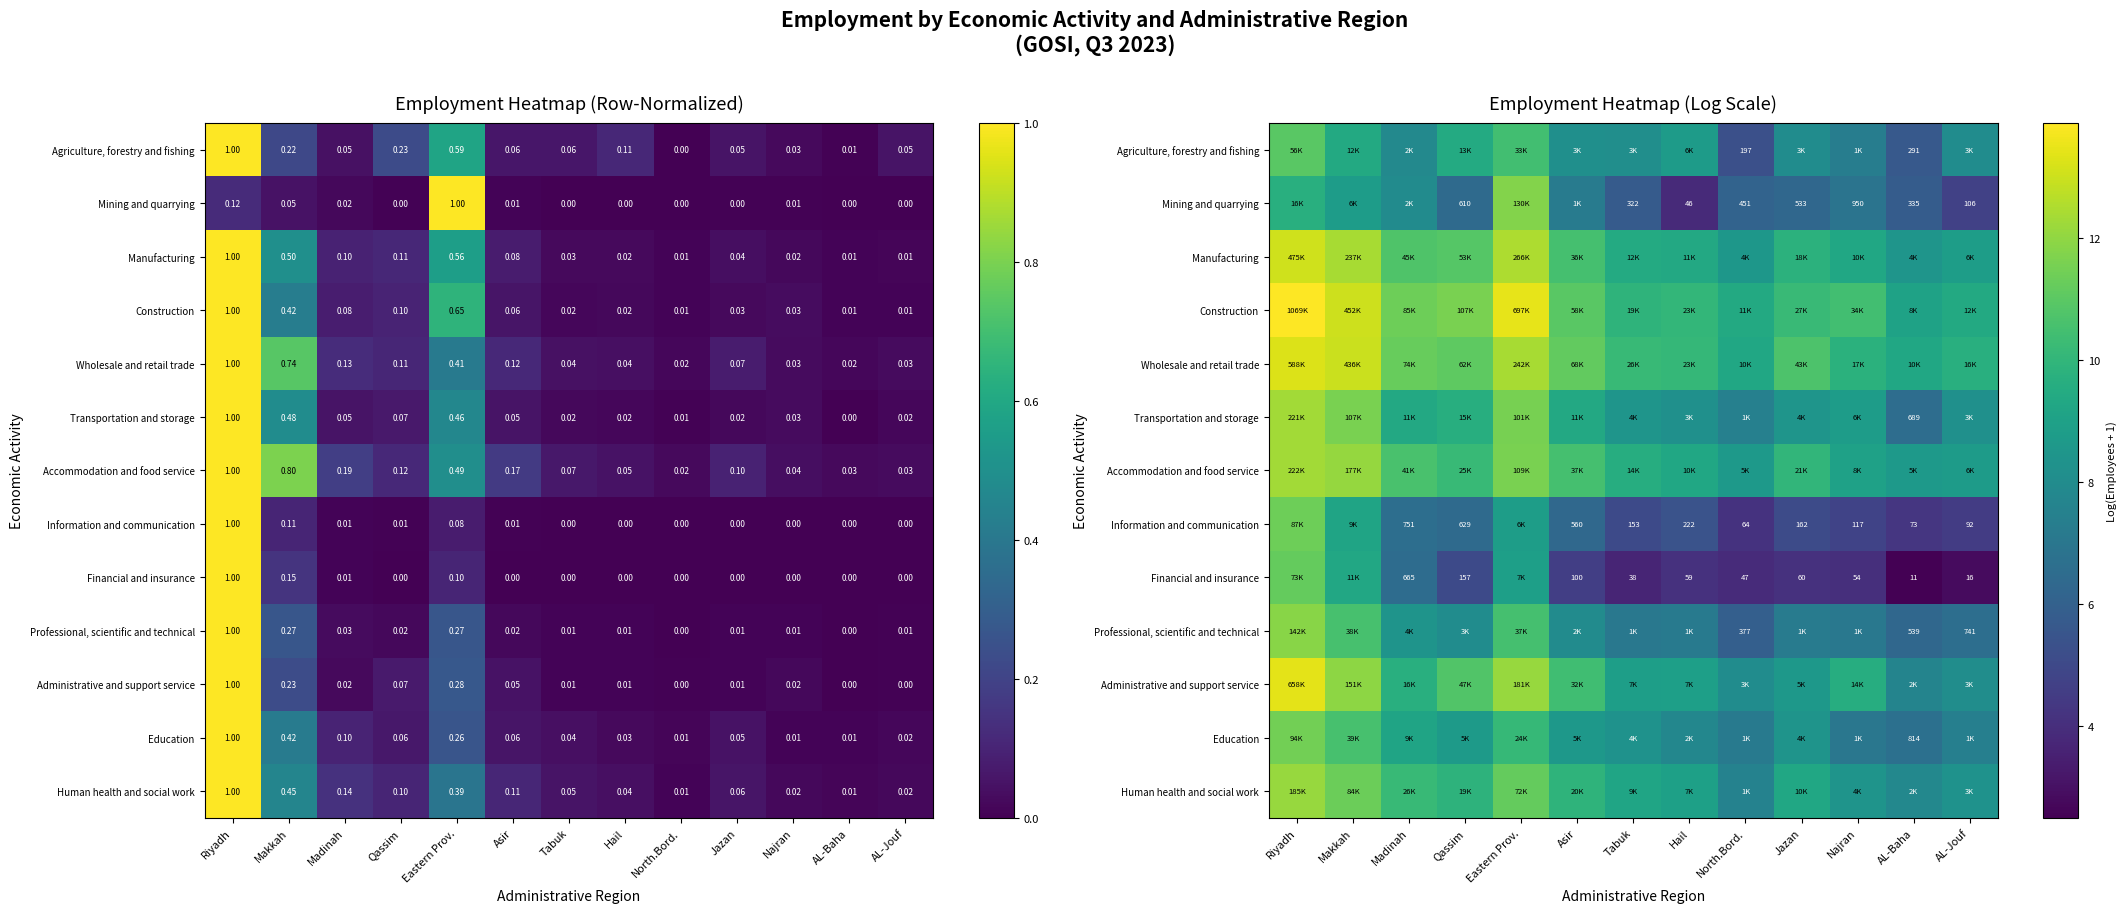

How many data points does each series have?

13